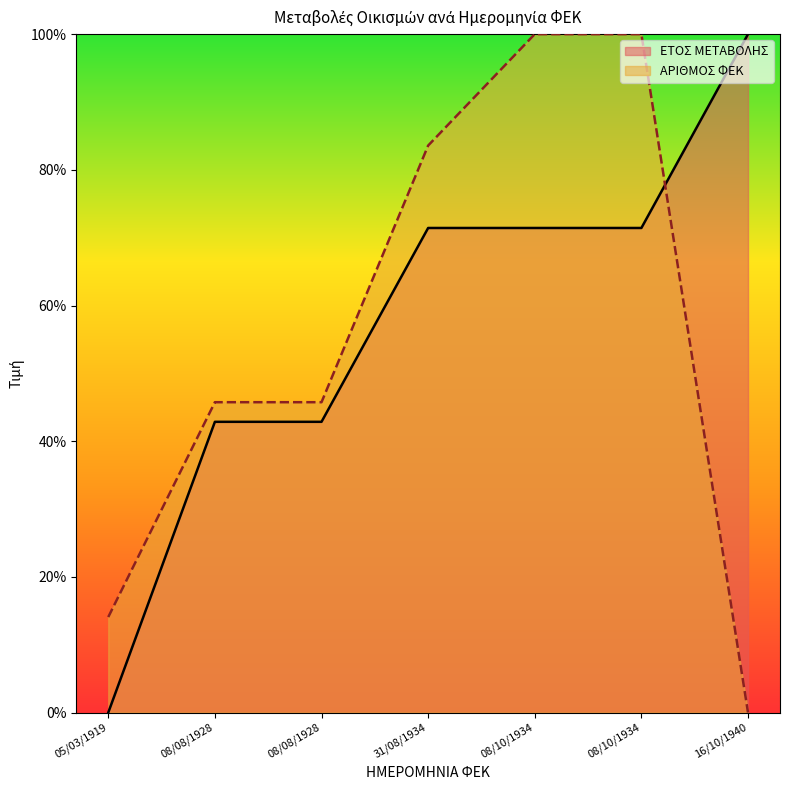

What is the highest value of the ΕΤΟΣ ΜΕΤΑΒΟΛΗΣ series?

100.0